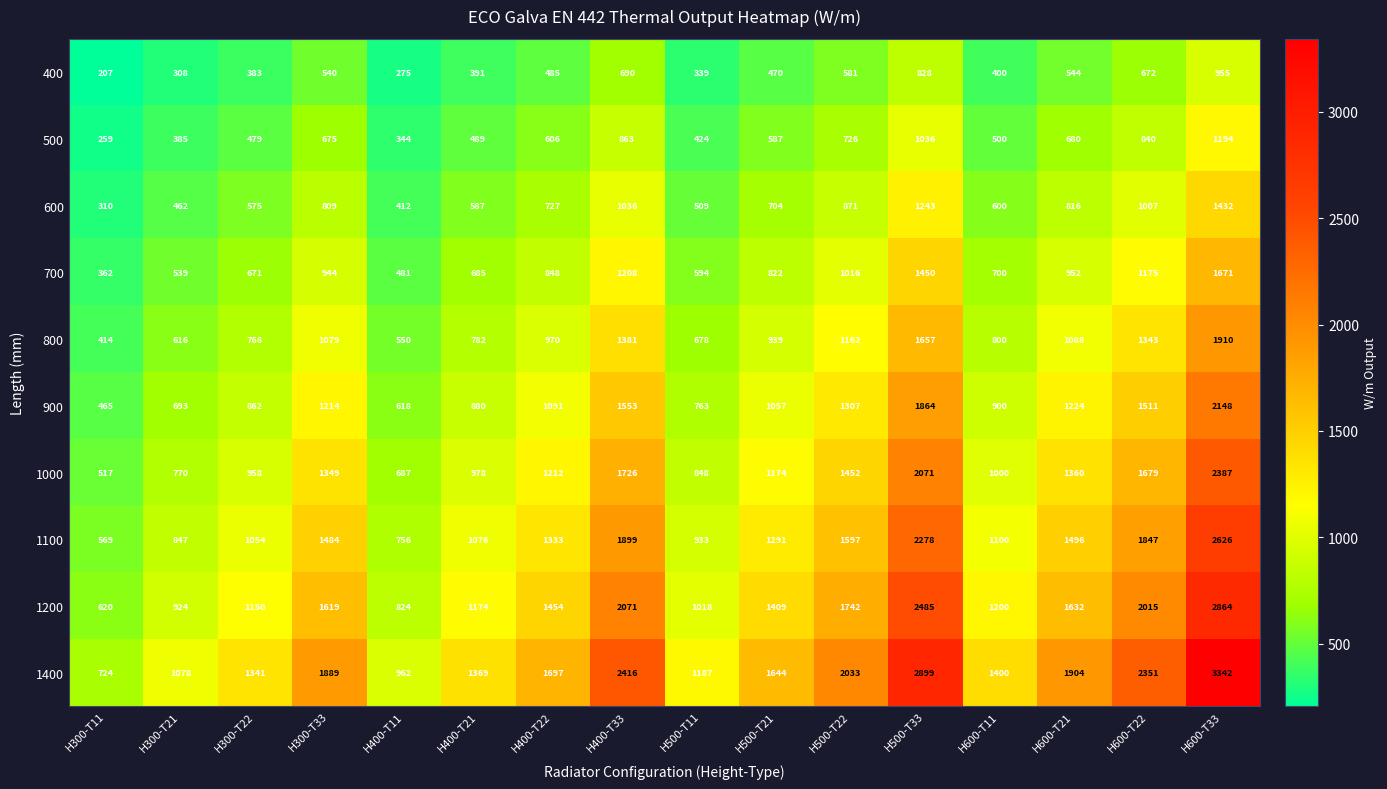

Which series has the widest spread of values?

1400